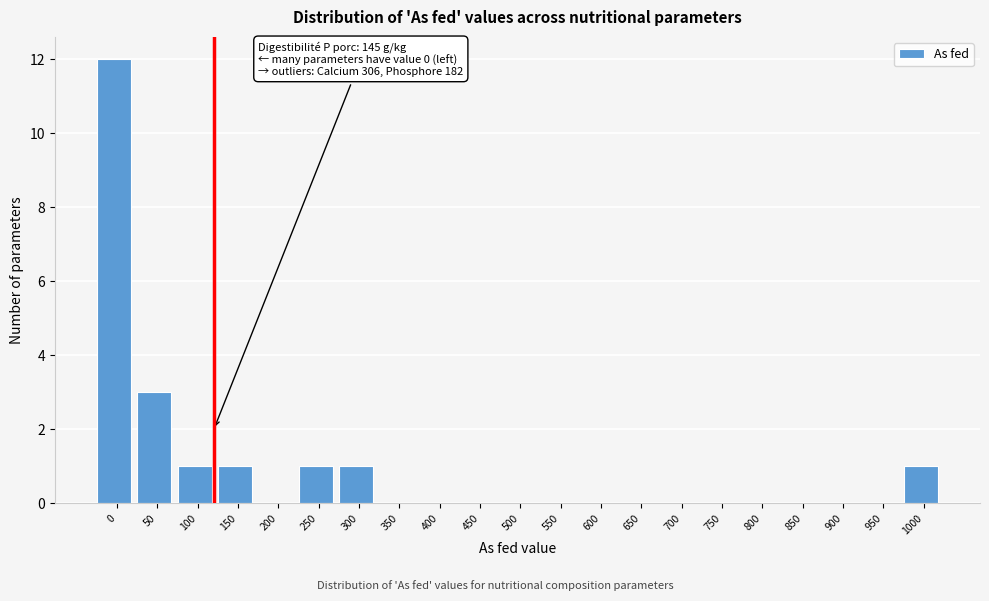

Reading left to right, extract all data points from this chart.

0=12	50=3	100=1	150=1	200=0	250=1	300=1	350=0	400=0	450=0	500=0	550=0	600=0	650=0	700=0	750=0	800=0	850=0	900=0	950=0	1000=1